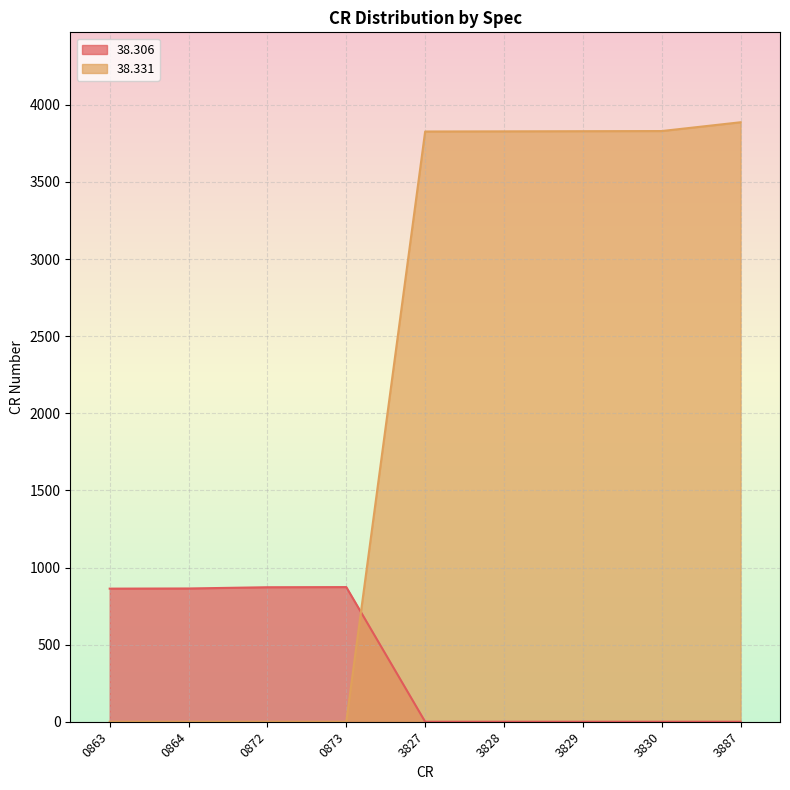

Does the chart display data point markers on the line(s)?

No